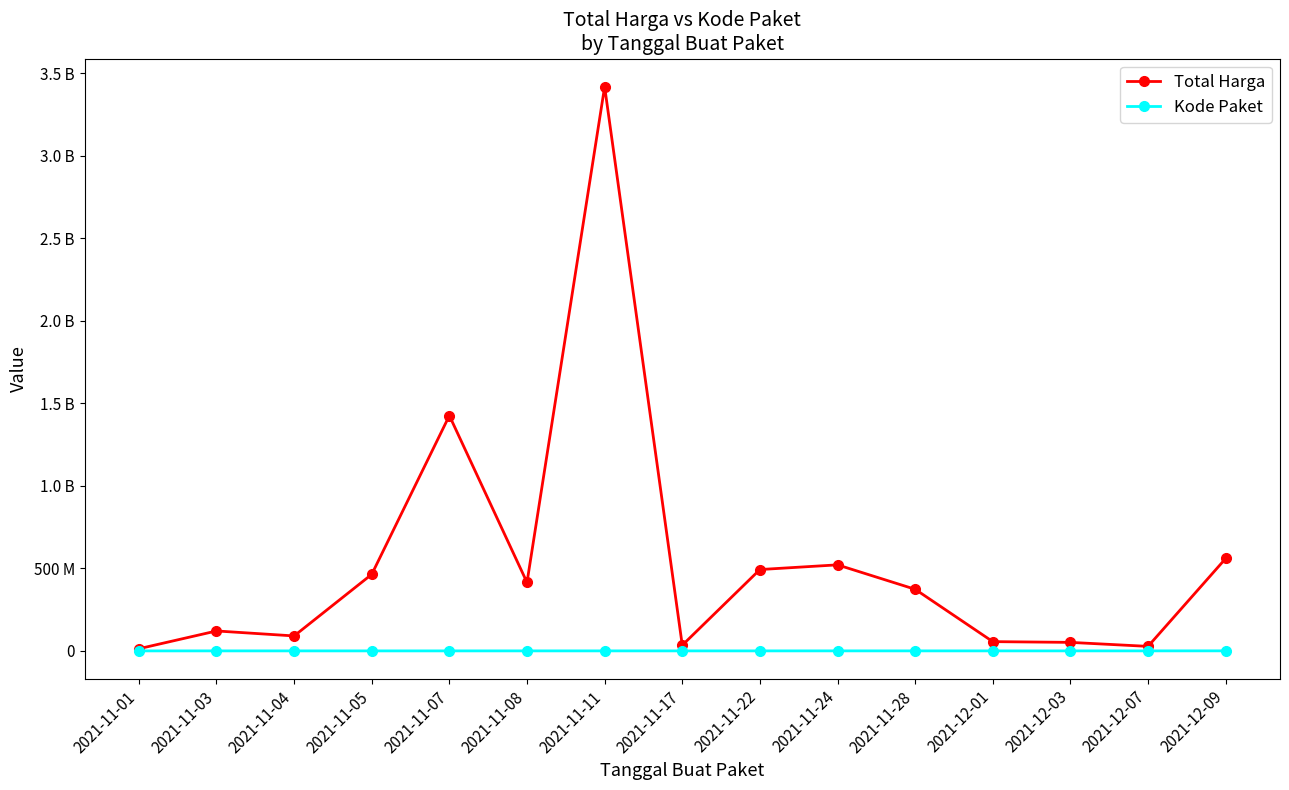

Is this an area chart (filled region under the line)?

No